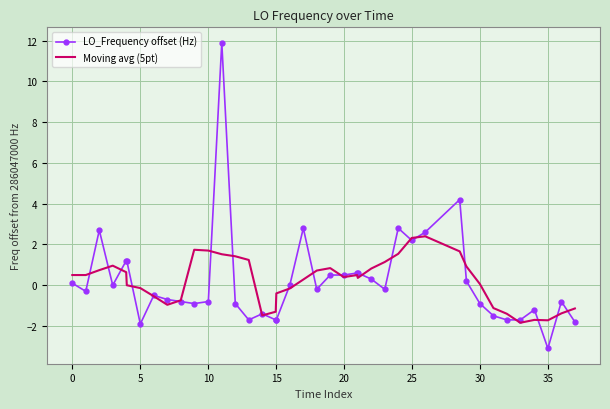

At how many categories does at least one series exceed 6?

1